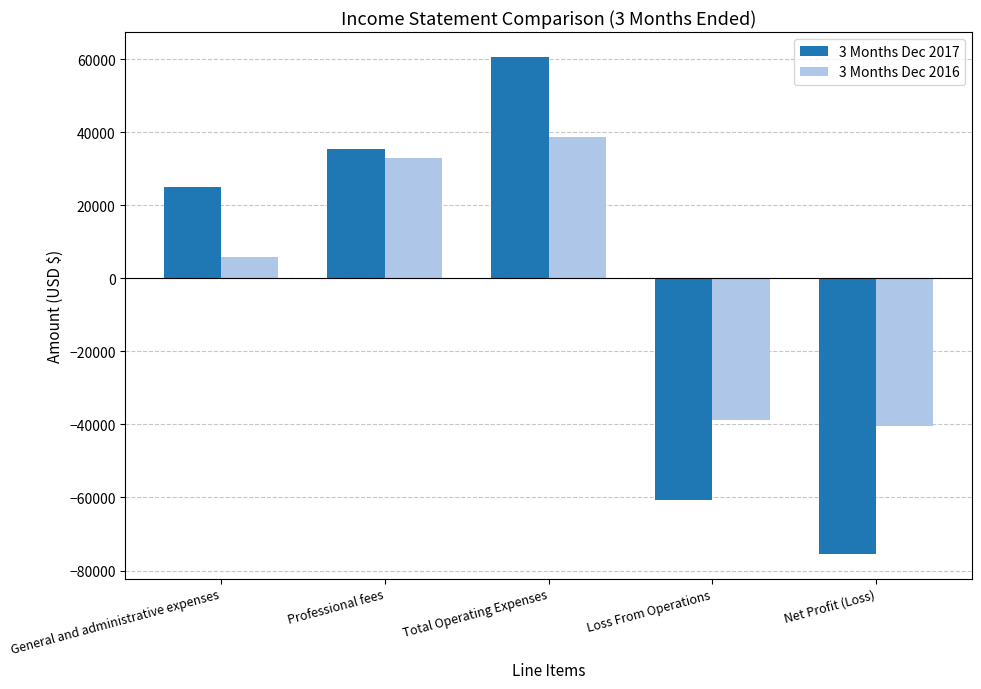

List the labels in order of 3 Months Dec 2016 value, largest first.

Total Operating Expenses, Professional fees, General and administrative expenses, Loss From Operations, Net Profit (Loss)